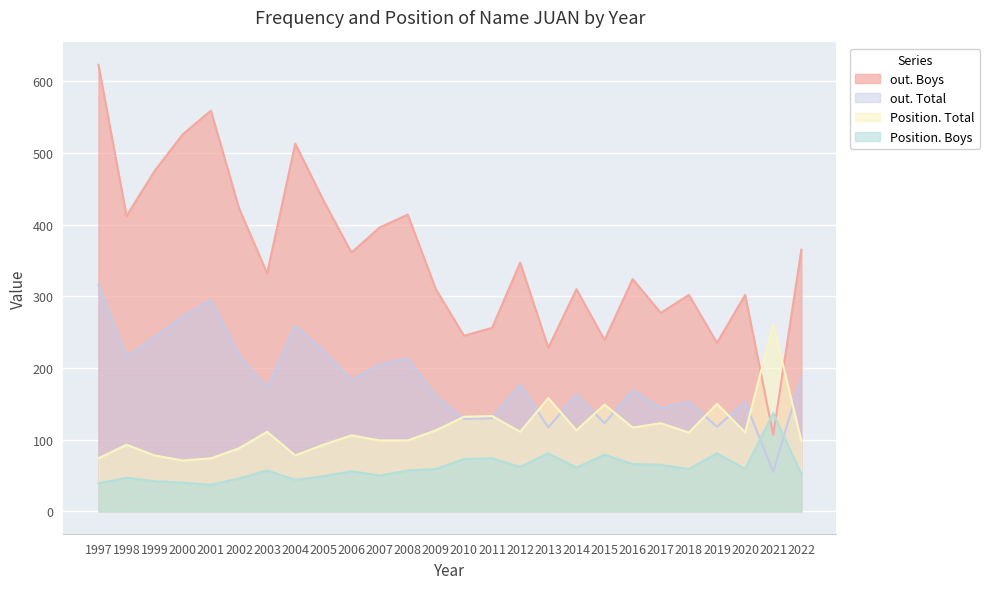

True or false: out. Total has more than 2 interior local peaks.

True